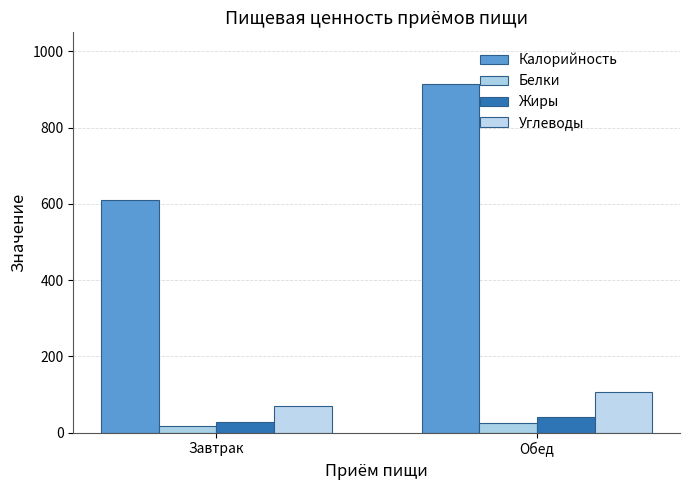

At Завтрак, list the series in order from smallest to largest.

Белки, Жиры, Углеводы, Калорийность